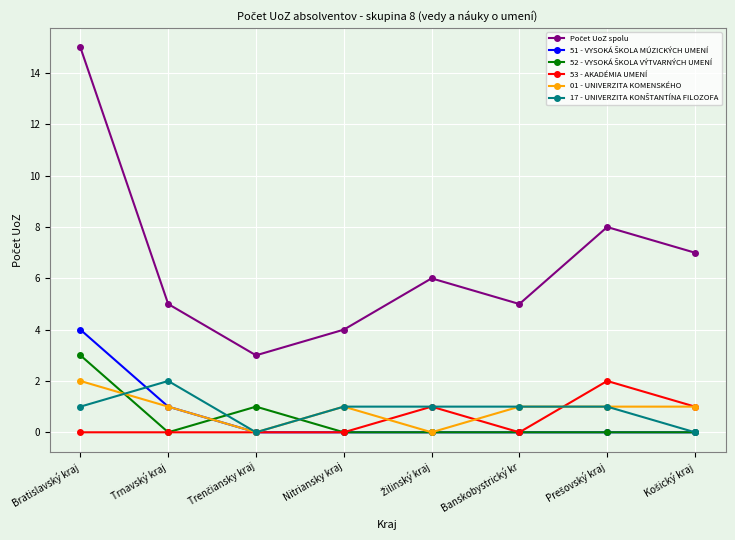

At which category is the sum across all series the highest?

Bratislavský kraj